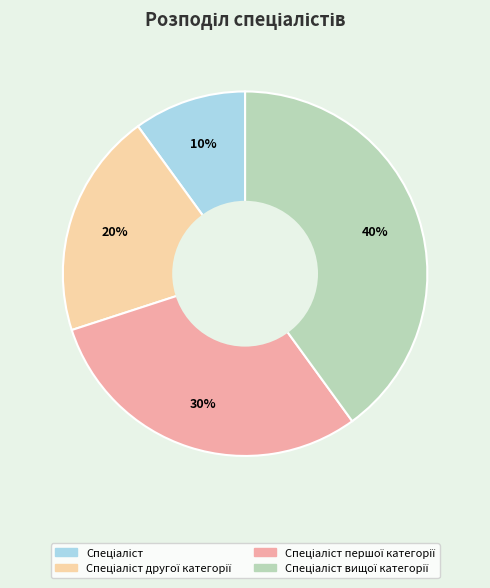

Is there a majority slice in this chart?

No